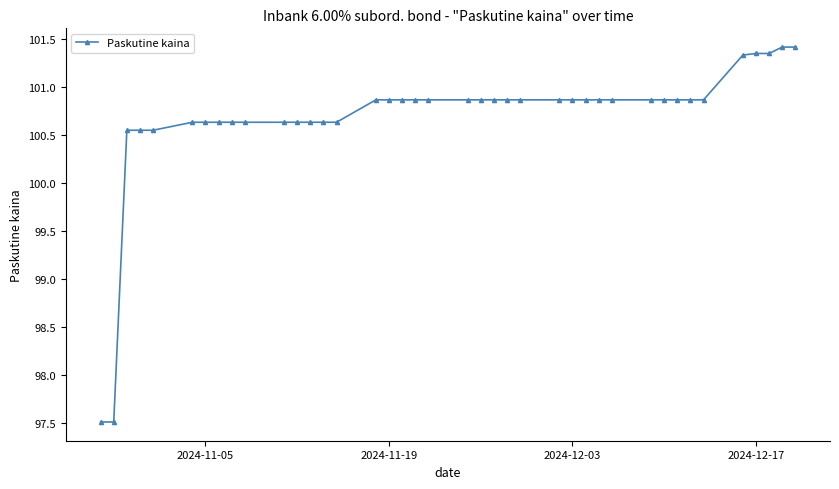

What is the value of the 22nd point from the left?

100.9